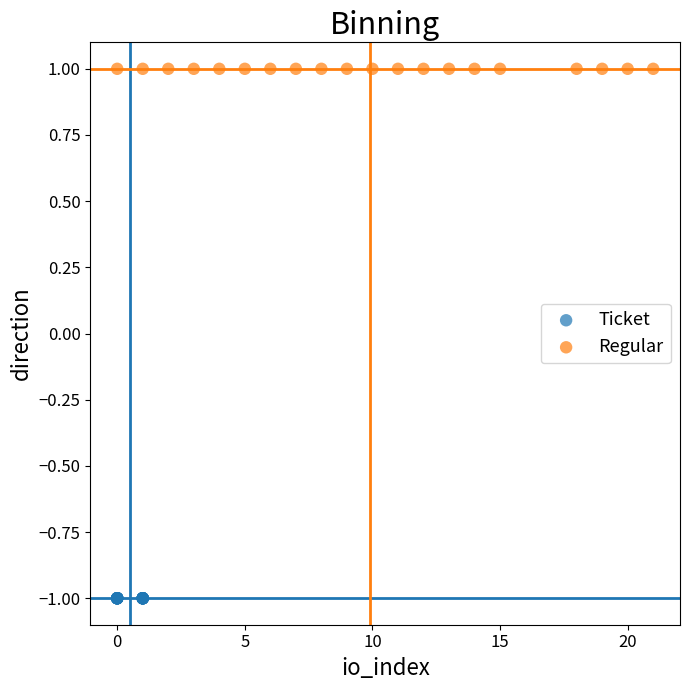

Which series contains the lowest Y value?

Ticket